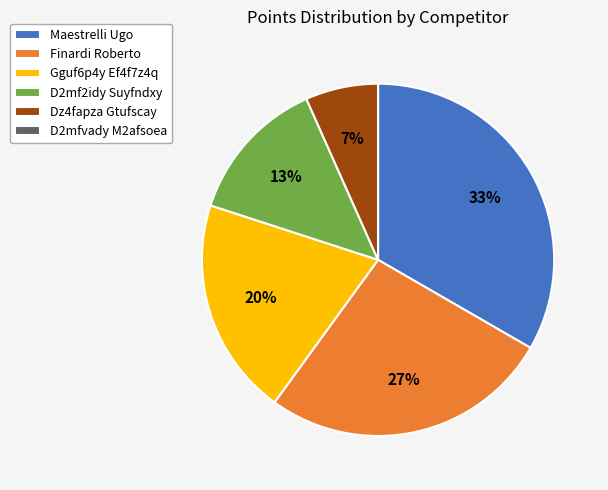

To the nearest percent, what is the average slice percentage?

17%